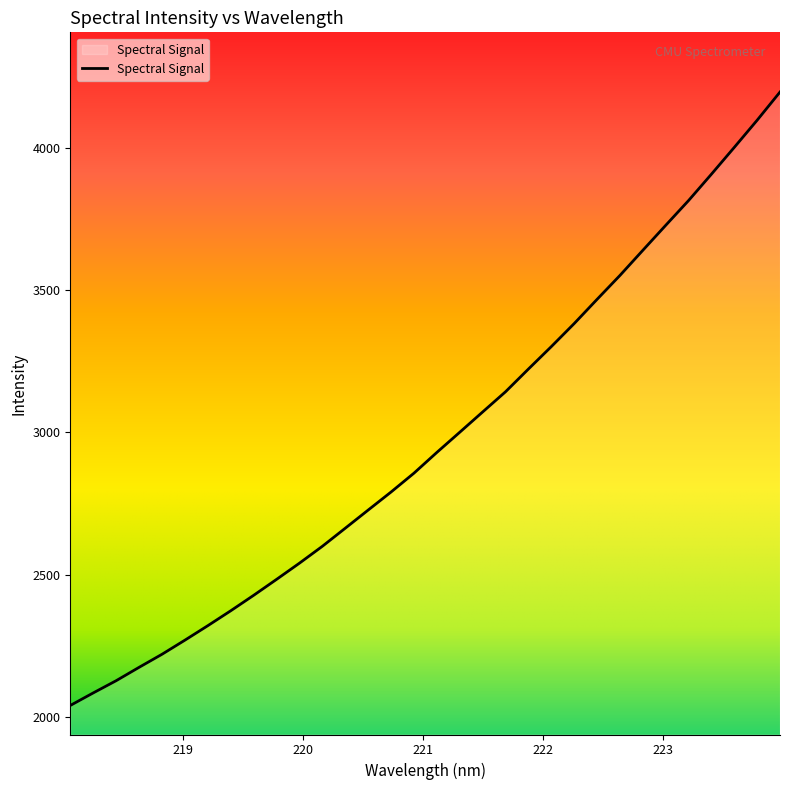

What is the maximum value shown in the chart?

4195.6